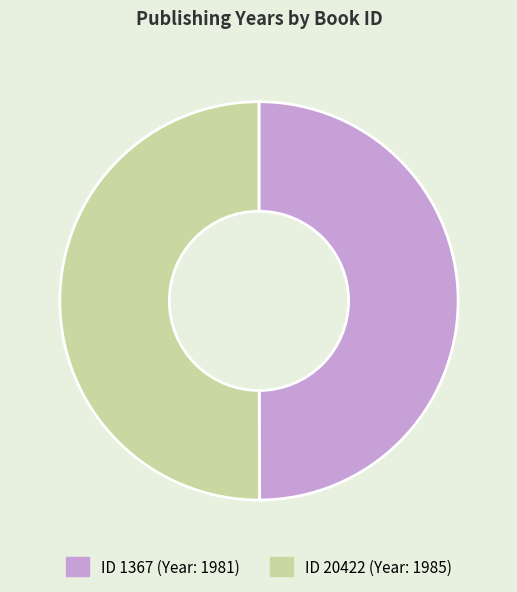

Count the number of slices in the pie.

2